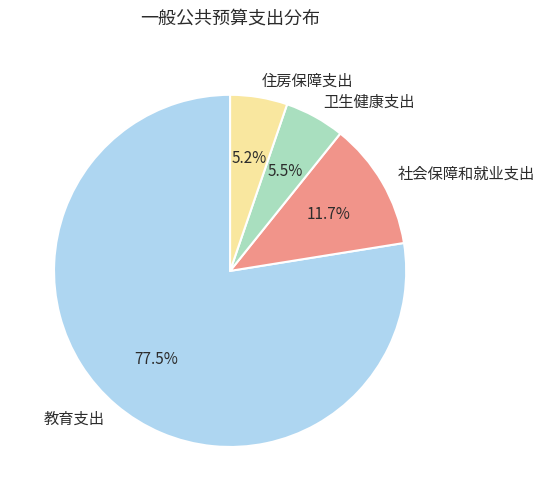

Which category has the biggest portion of the pie?

教育支出